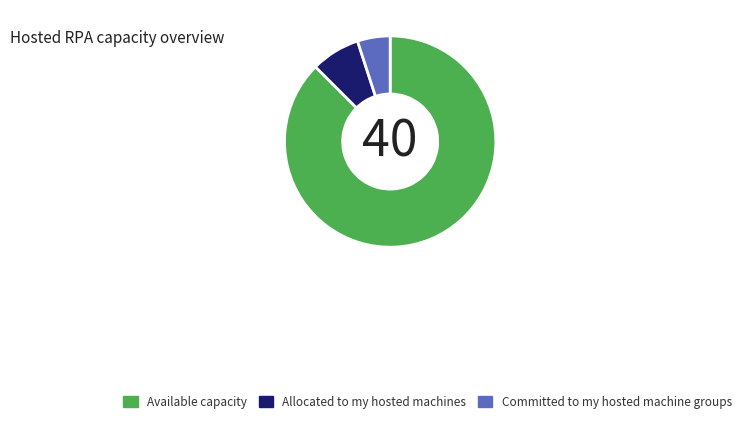

How many slices are in this pie chart?

3